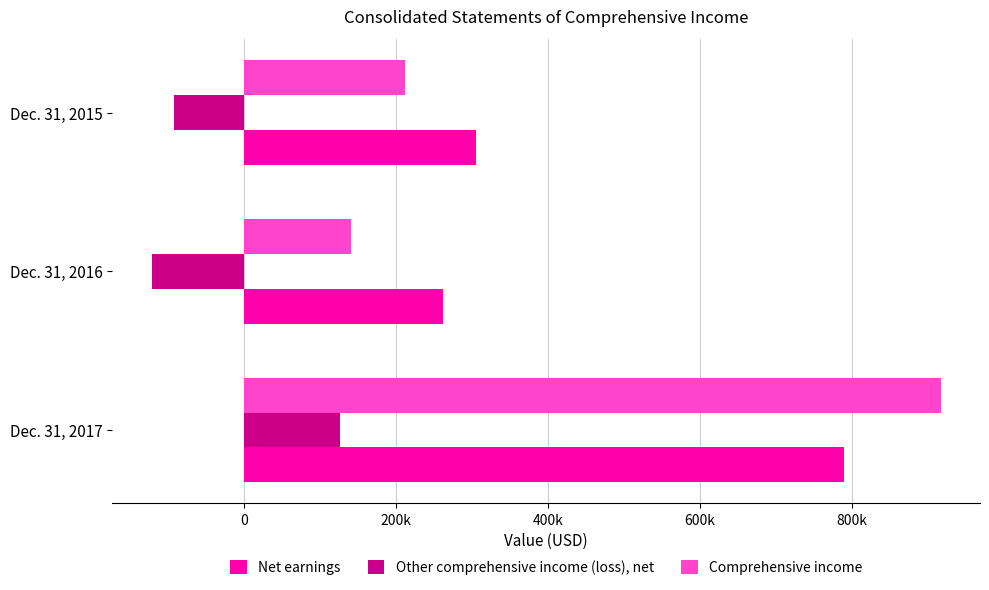

At which category is the sum across all series the highest?

Dec. 31, 2017